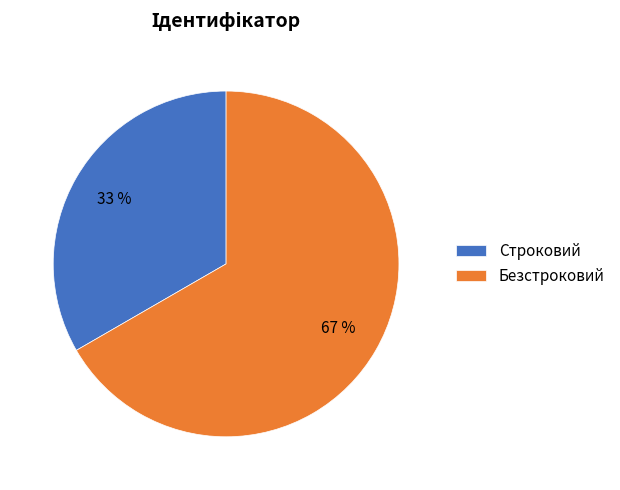

Is it true that Строковий is 25% of the pie?

False